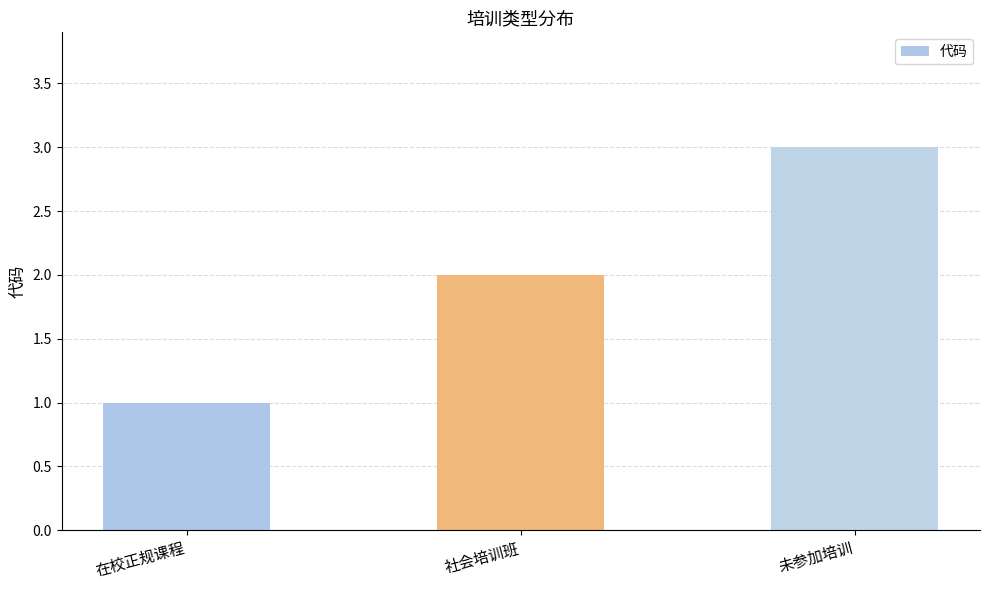

Which category has the lowest value across all series?

在校正规课程